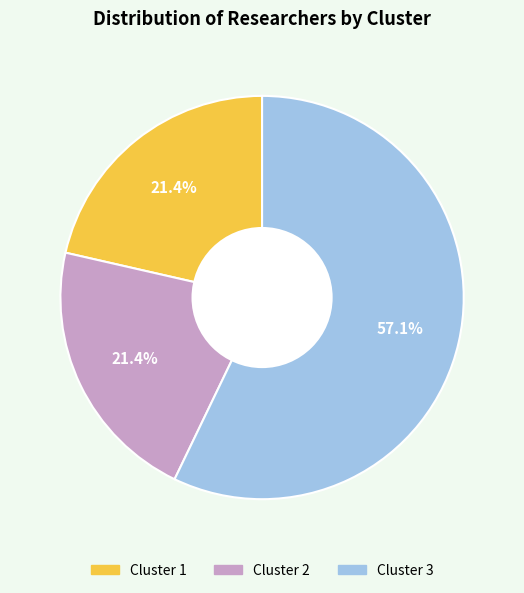

What is the largest slice in the pie chart?

Cluster 3